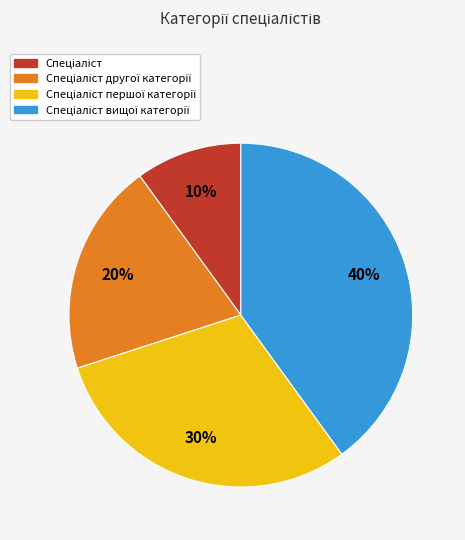

How many slices are in this pie chart?

4